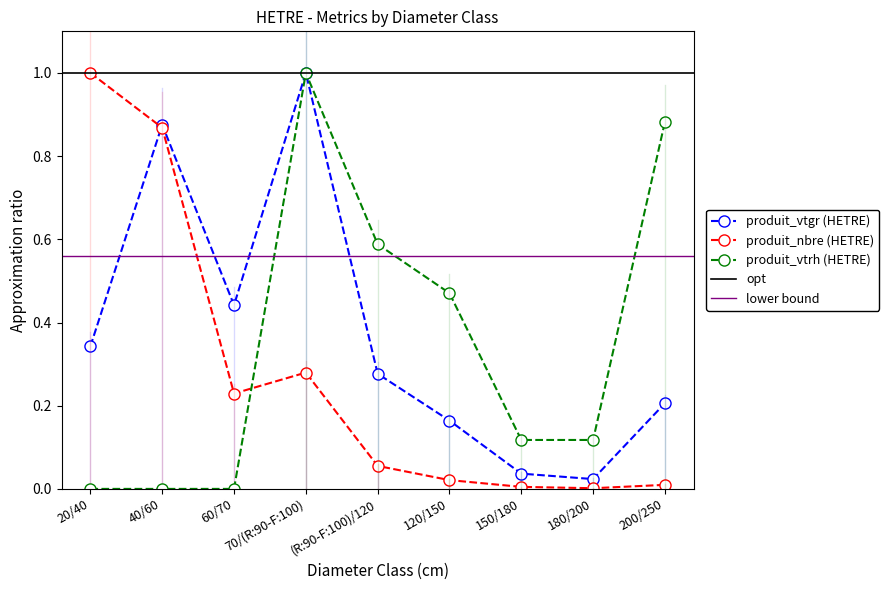

What is the difference between the produit_vtgr (HETRE) values at 200/250 and 70/(R:90-F:100)?

0.8